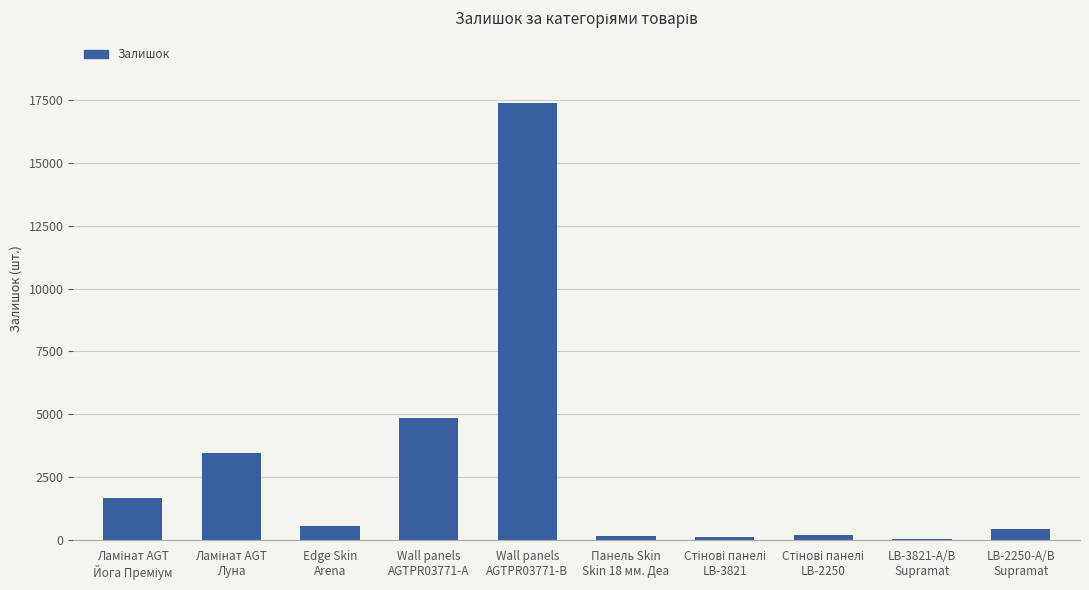

What is the sum of all values?

28817